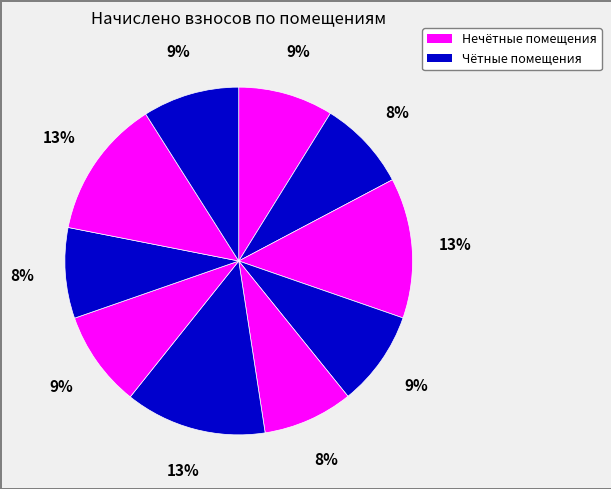

Count the number of slices in the pie.

10